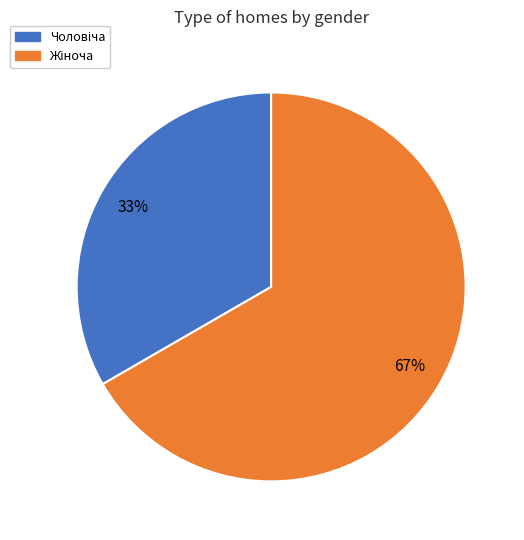

Is there a majority slice in this chart?

Yes